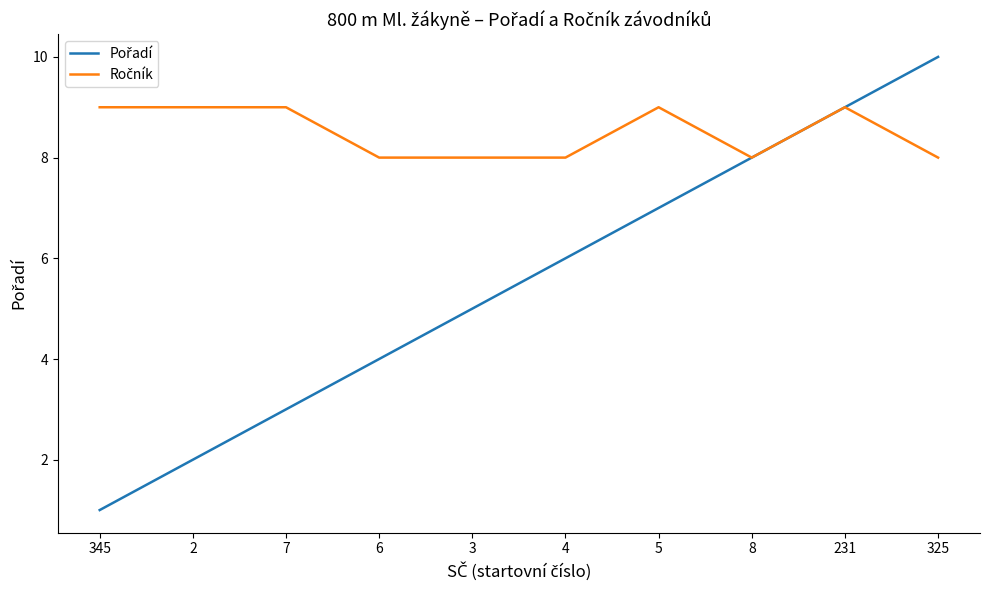

At how many categories does at least one series exceed 5?

10